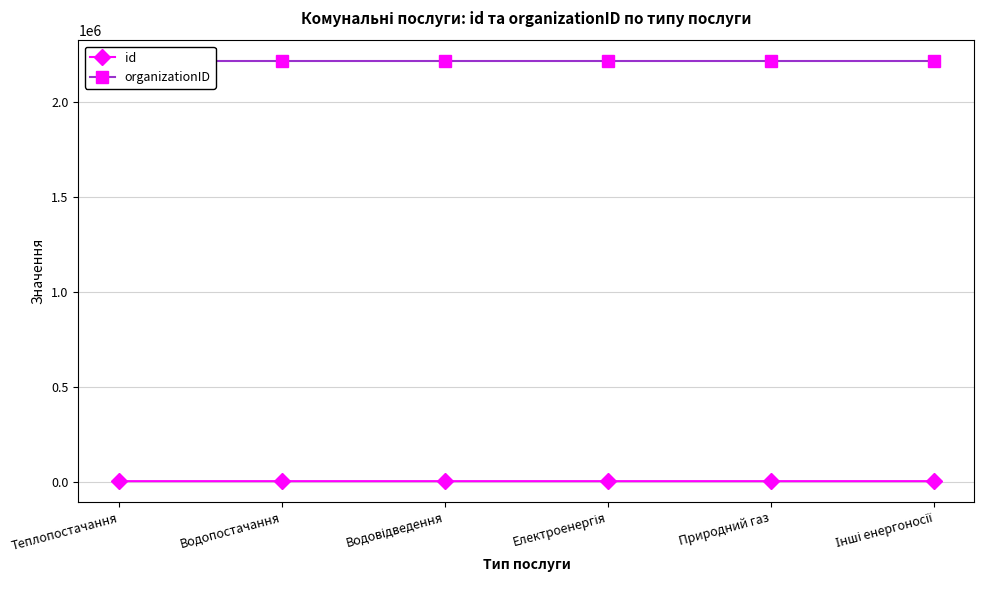

What is the label of the 2nd point from the left?

Водопостачання